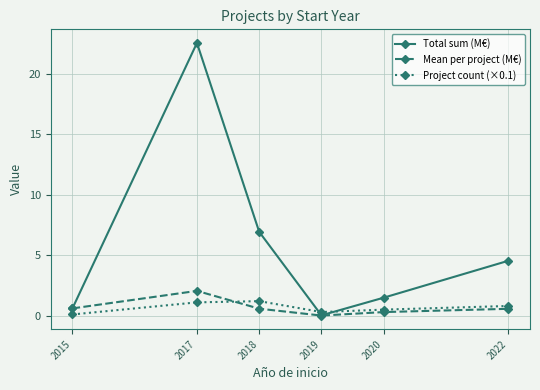

What is the difference between the Project count (×0.1) values at 2022 and 2017?

0.3